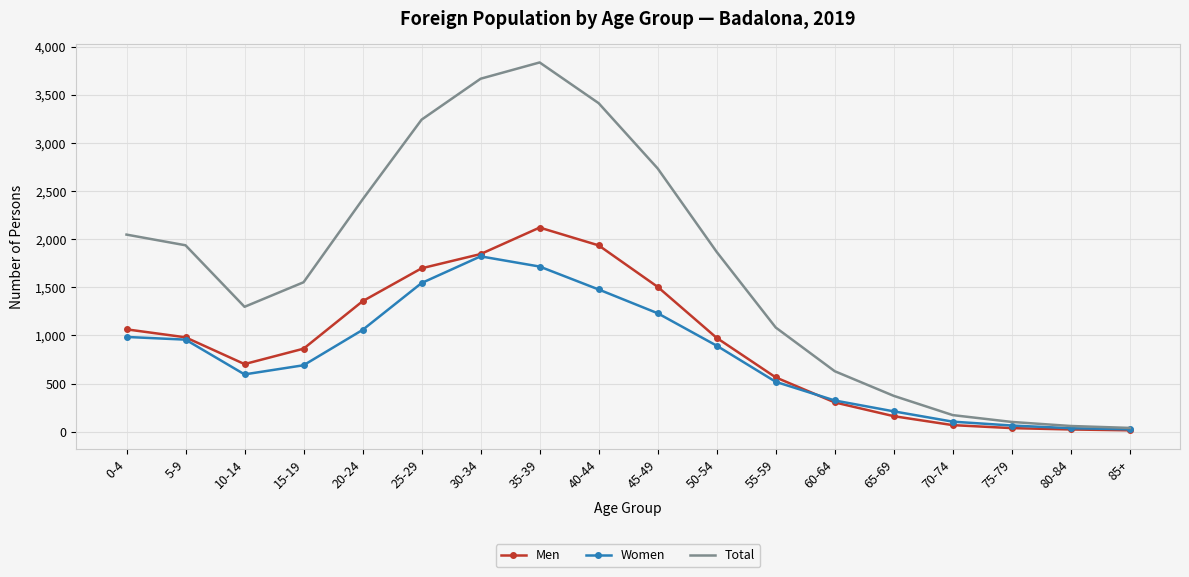

At which label does Men reach its peak?

35-39